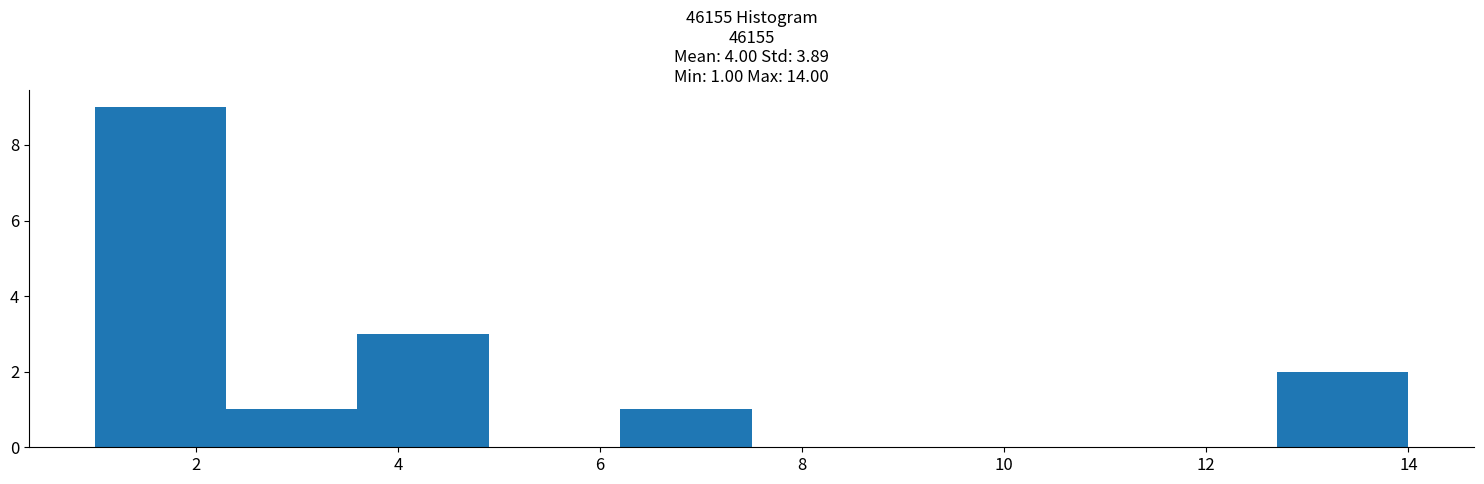

Which range on the x-axis has the tallest bar?

1.0 to 2.3